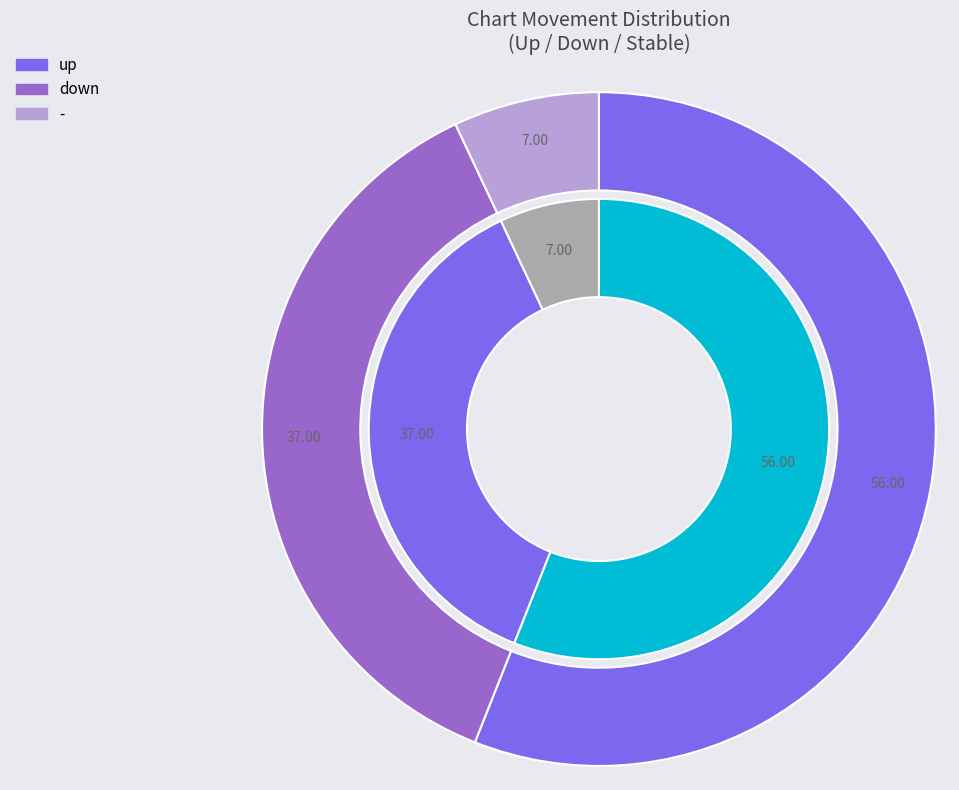

Is there a majority slice in this chart?

Yes